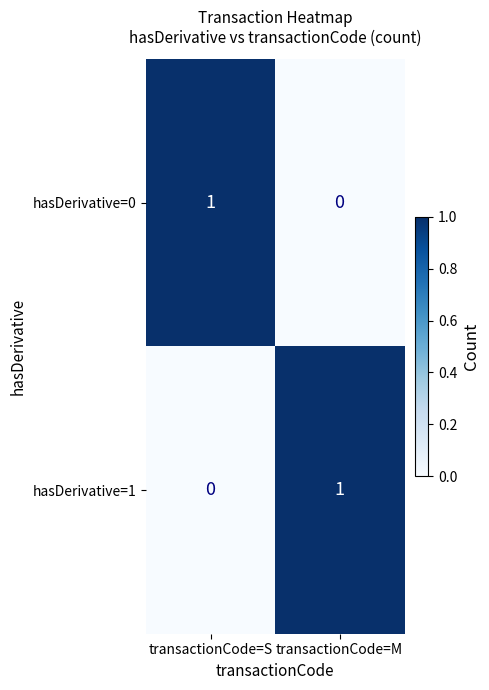

Is the value of hasDerivative=0 at transactionCode=S greater than the value of hasDerivative=1 at transactionCode=S?

Yes